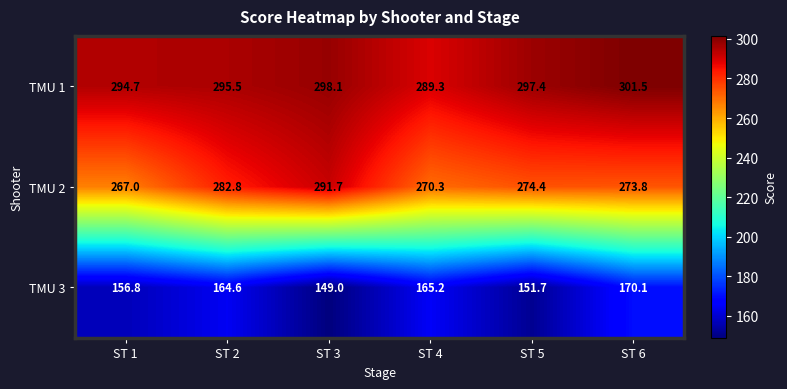

At how many categories does at least one series exceed 165?

6